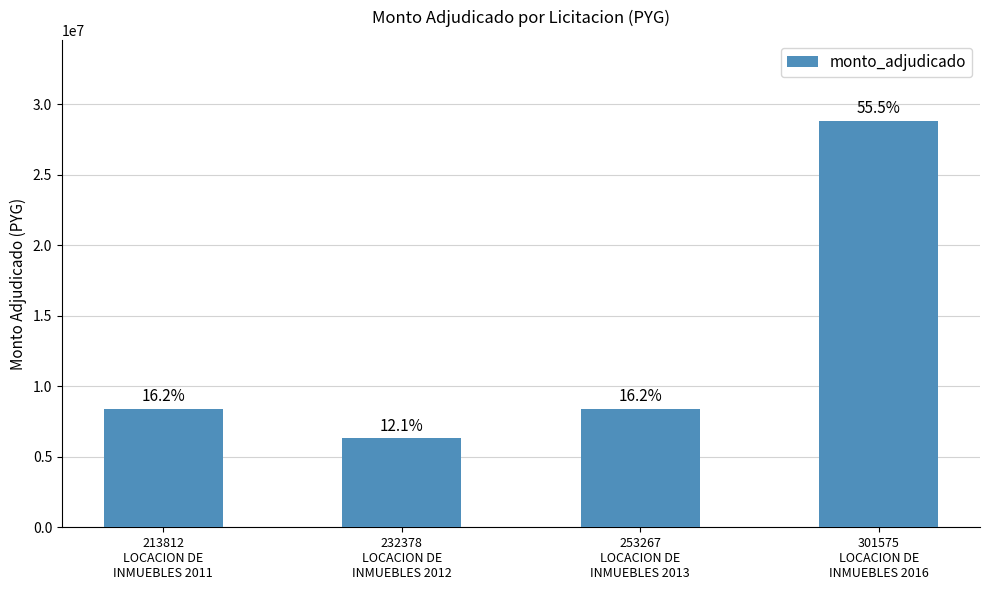

How many bars are there in total?

4